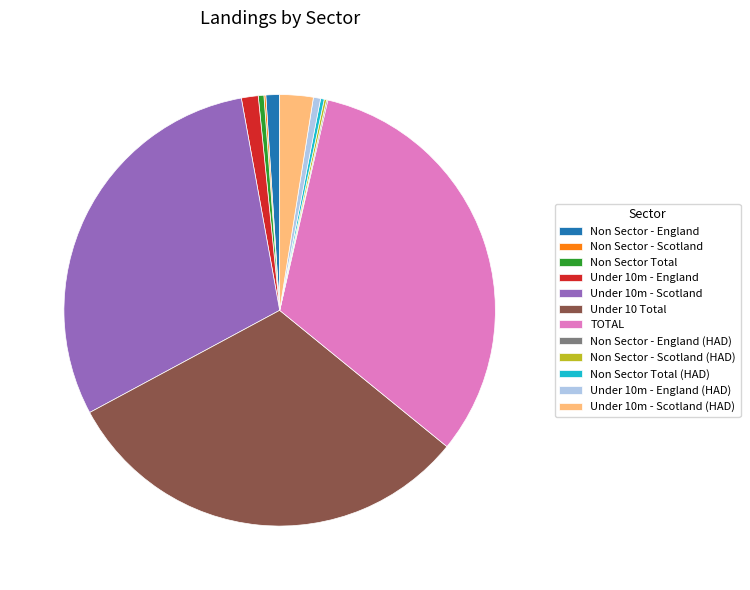

Between Under 10m - Scotland (HAD) and Under 10 Total, which is larger?

Under 10 Total